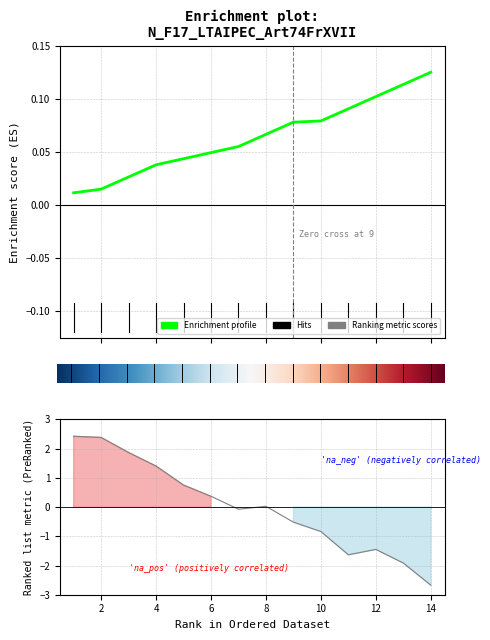

What is the difference between the second highest and minimum values?

0.1